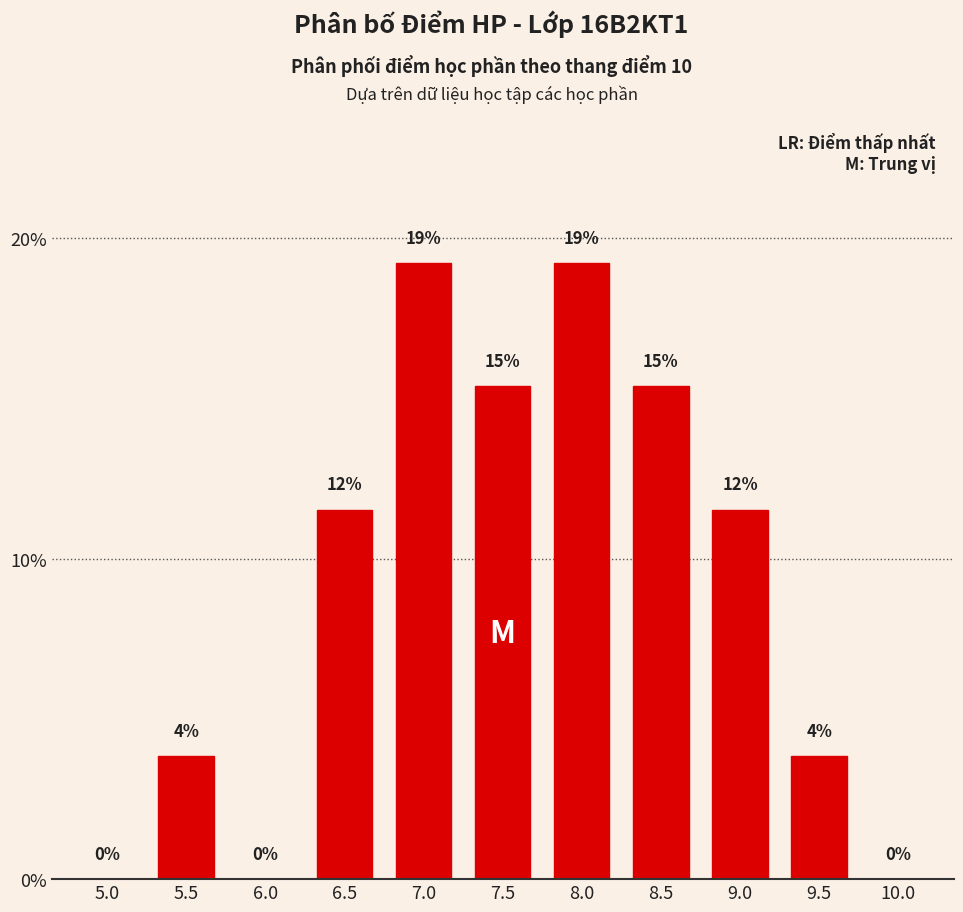

Where does the data first go above 11?

6.5